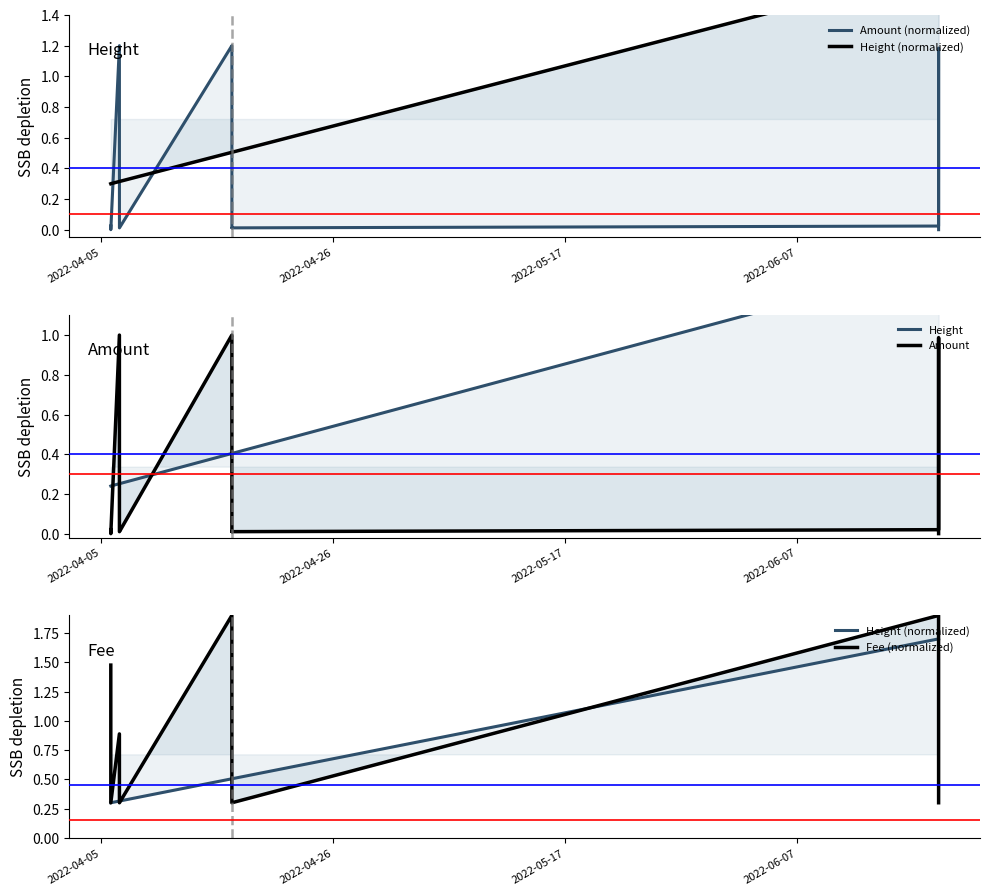

True or false: Fee (normalized) has more than 1 points higher than both neighbors.

True